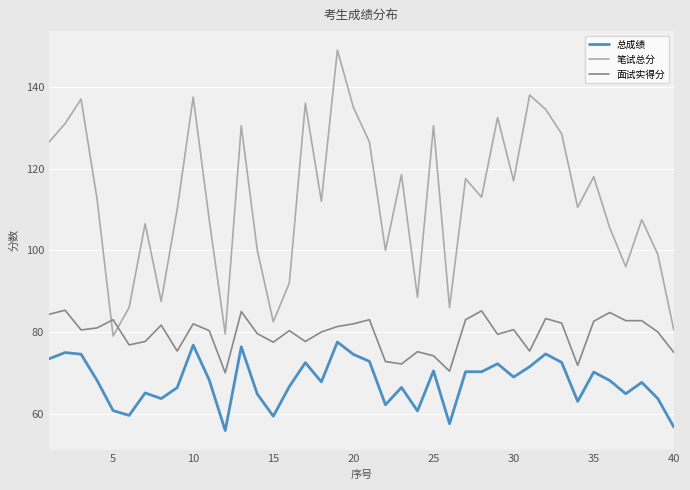

What is the greatest value displayed?

149.0